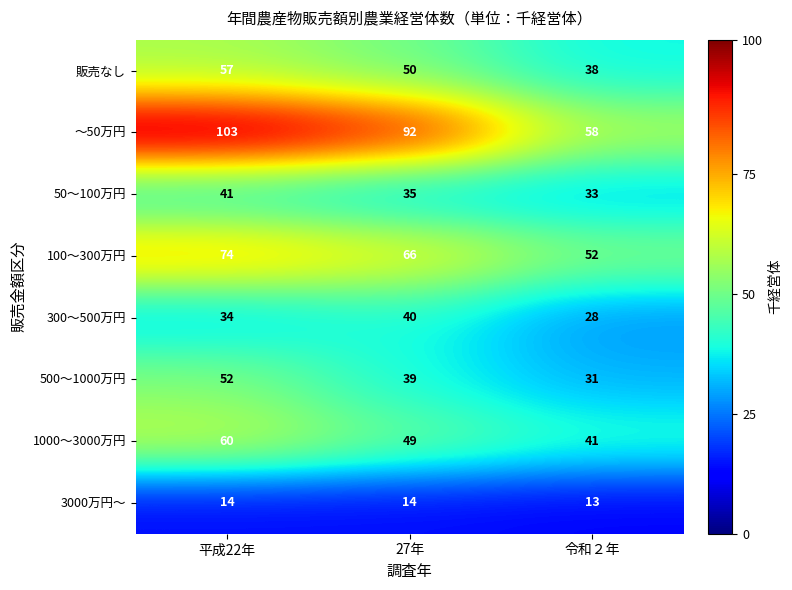

At which category does the chart reach its peak across all series?

平成22年